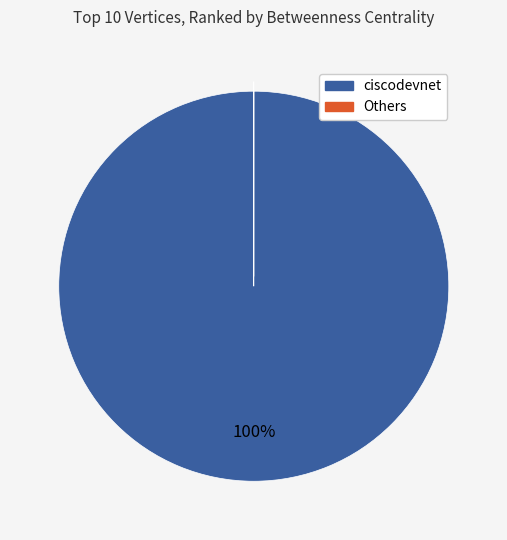

Is there any slice that represents more than half of the pie?

Yes